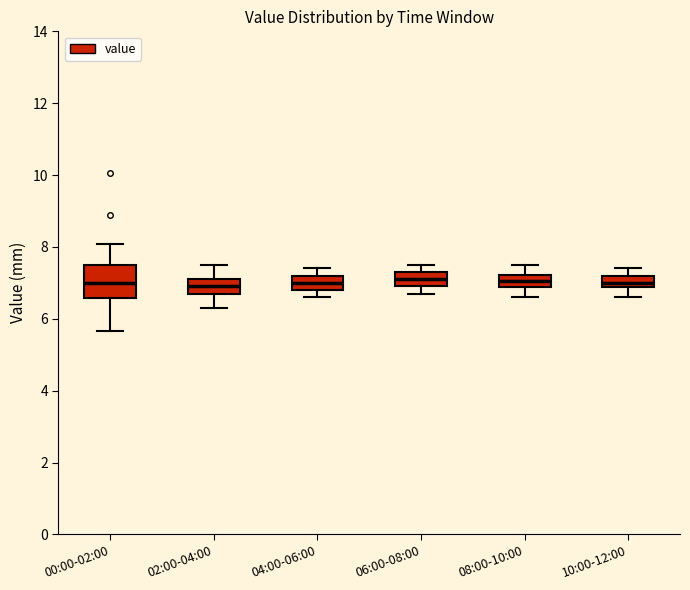

Reading left to right, transcribe this box plot: for each box, give where its median line is, the range the box spans, and where its two whiskers end, as read against the y-axis. The values are not printed on the chart, so give them approximately, as read against the axis.

00:00-02:00: median 7.0, box 6.6 to 7.6, whiskers 5.6 to 8.0
02:00-04:00: median 7.0, box 6.8 to 7.2, whiskers 6.4 to 7.6
04:00-06:00: median 7.0, box 6.8 to 7.2, whiskers 6.6 to 7.4
06:00-08:00: median 7.2, box 7.0 to 7.4, whiskers 6.8 to 7.6
08:00-10:00: median 7.0, box 6.8 to 7.2, whiskers 6.6 to 7.6
10:00-12:00: median 7.0, box 6.8 to 7.2, whiskers 6.6 to 7.4